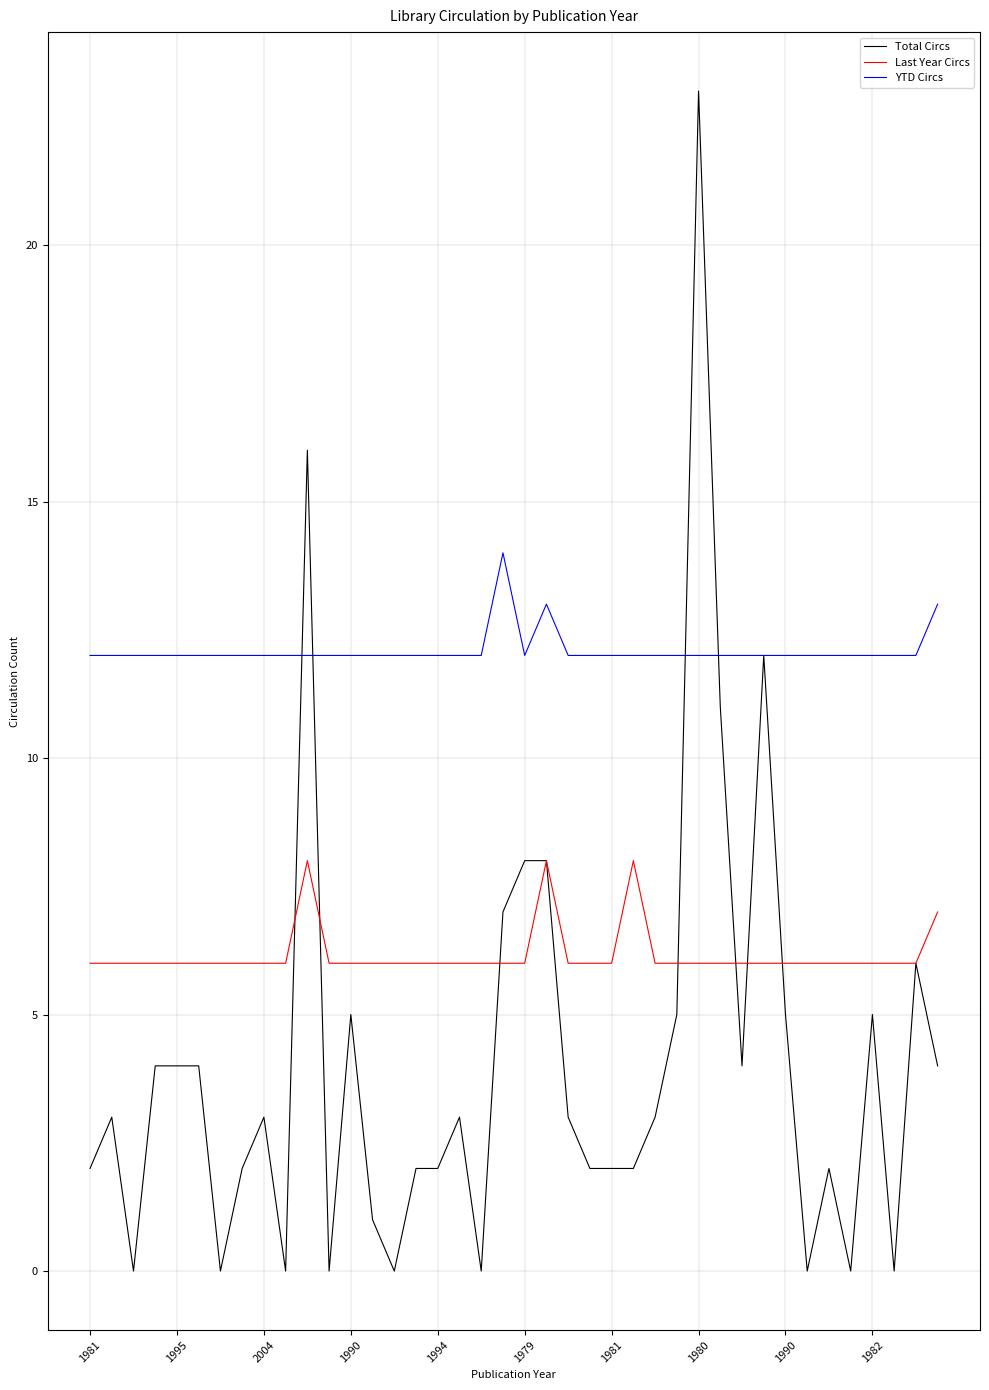

What is the maximum value shown in the chart?

23